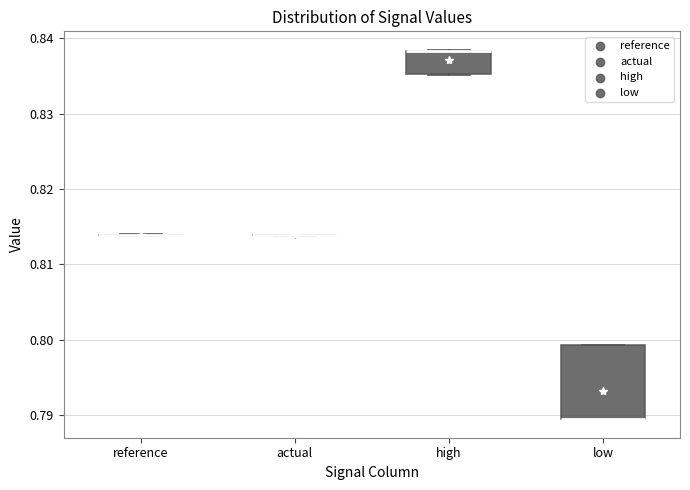

Comparing the boxes themselves (not the whiskers), which one is the tallest?

low